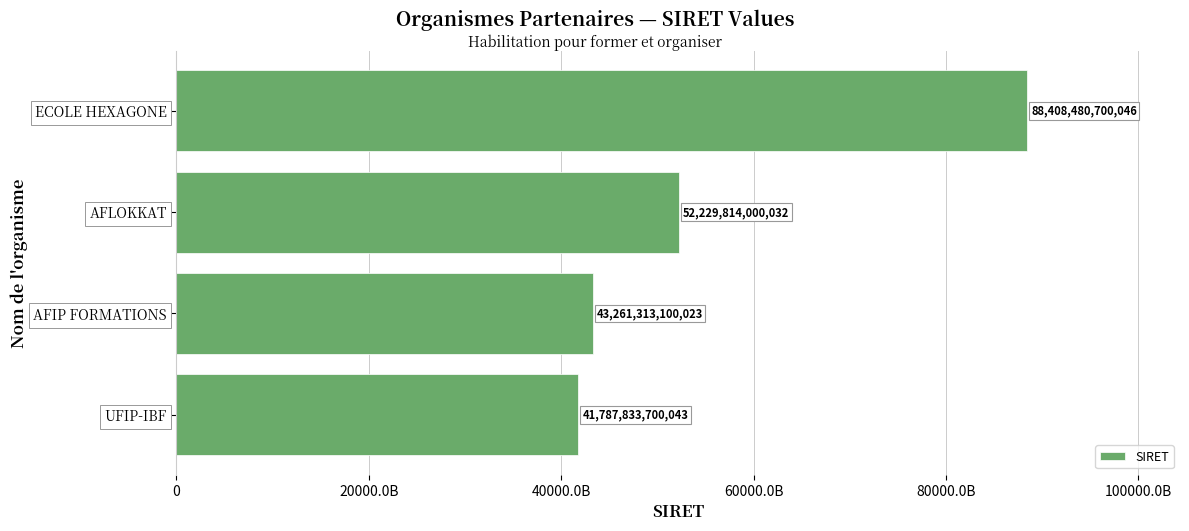

Does the chart contain any negative values?

No